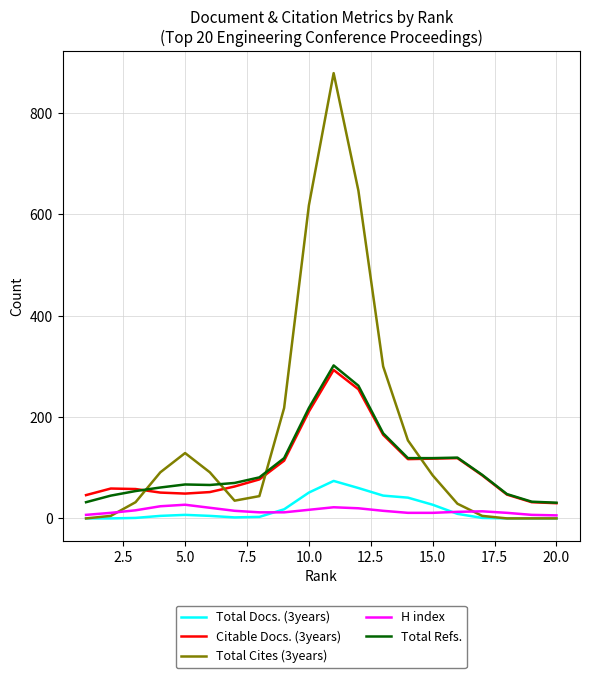

Which series has the largest range (max minus min)?

Total Cites (3years)